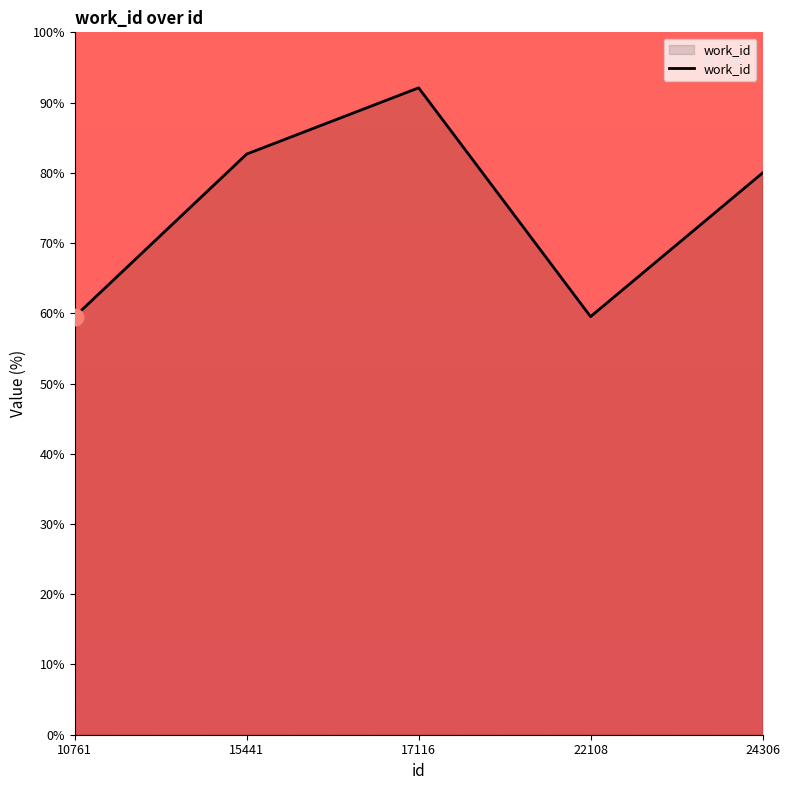

At which label does the data first exceed 79?

15441